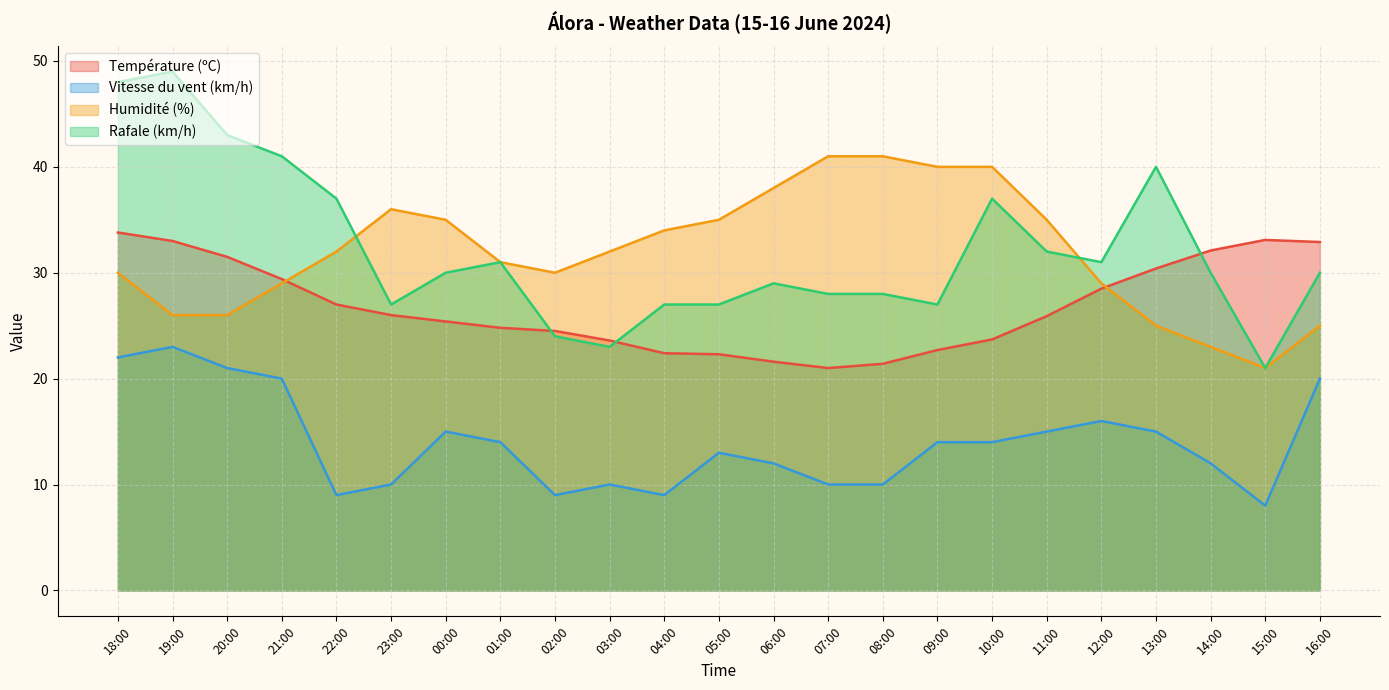

Which series changed the most between 01:00 and 04:00?

Vitesse du vent (km/h) (line)